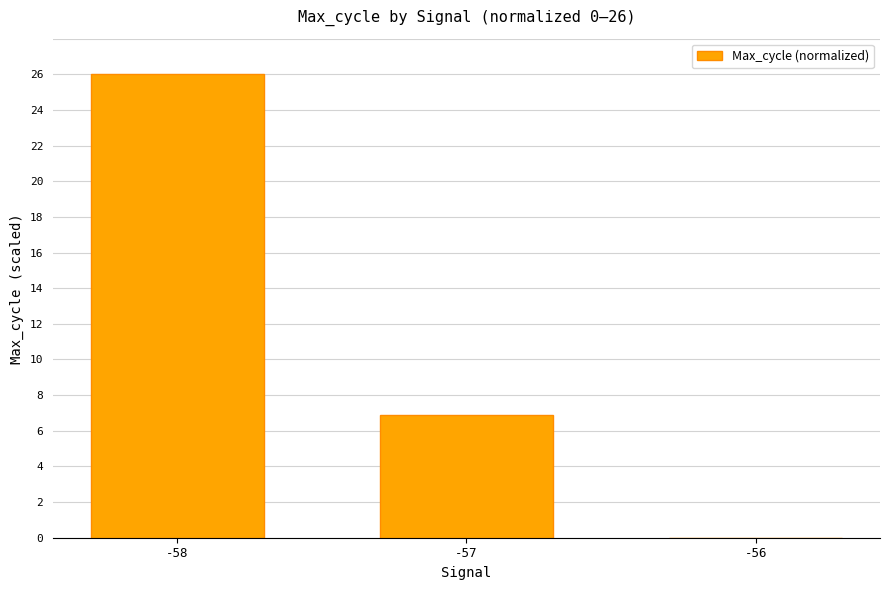

Is it true that the value at -58 is 42.2?

False